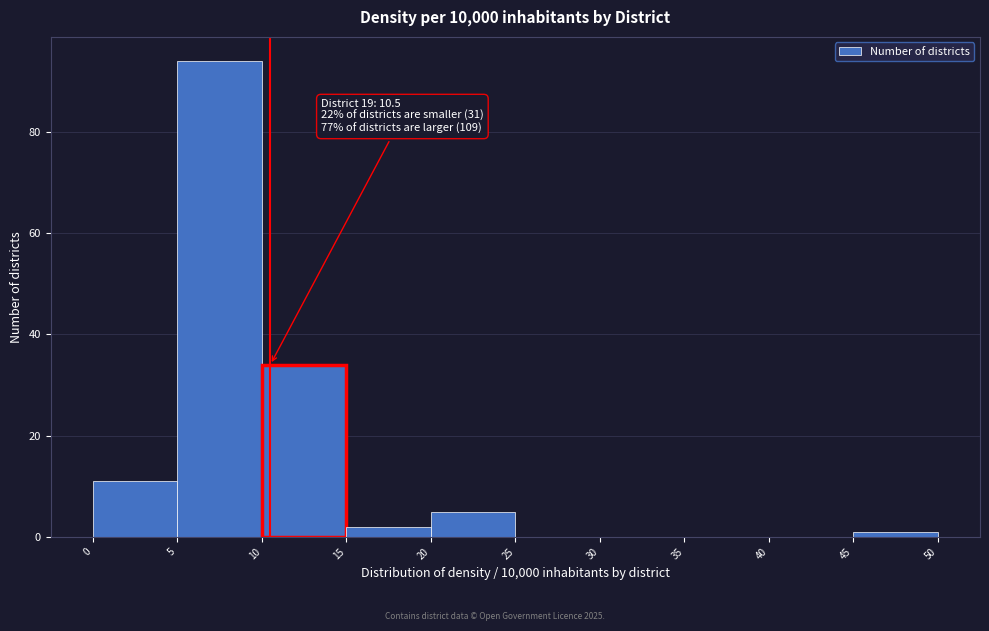

Over which range of the x-axis is the bar tallest?

5 to 10